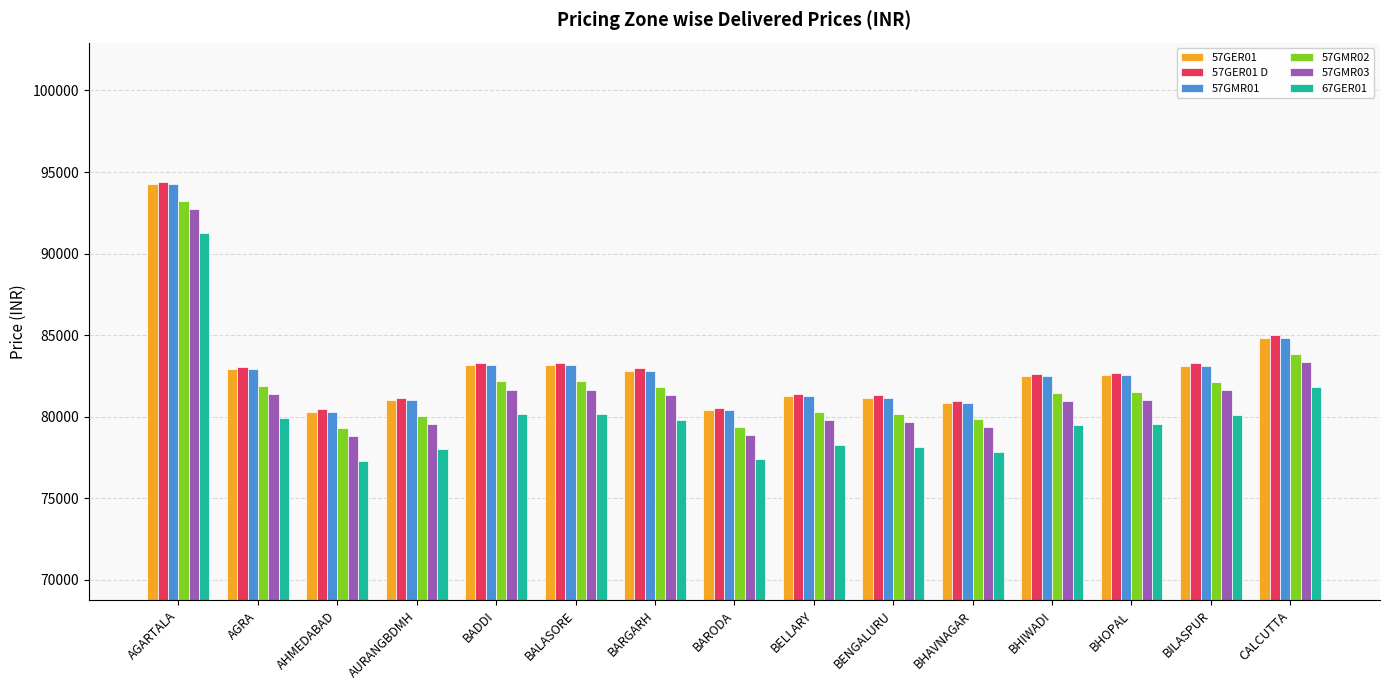

At which category is the sum across all series the highest?

AGARTALA